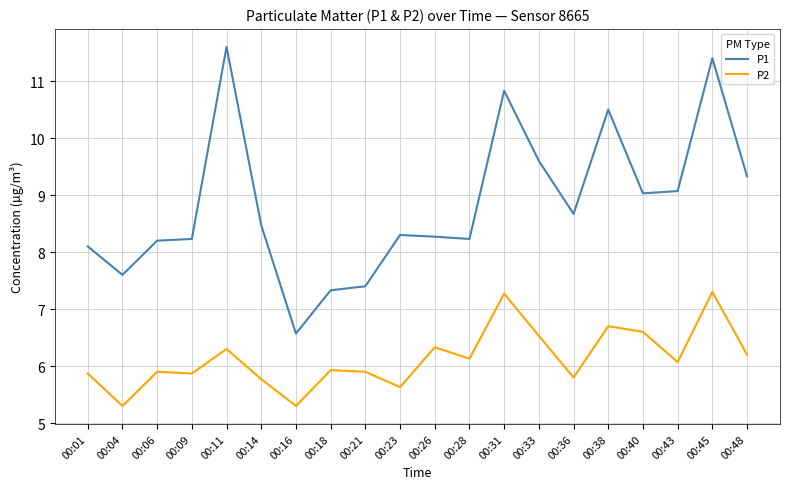

Does the chart have visible grid lines?

Yes